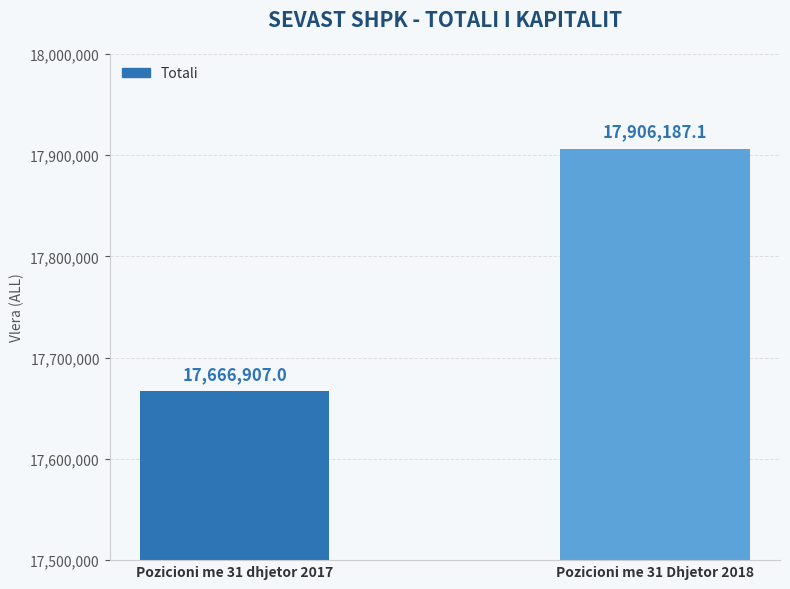

How many categories are shown in the chart?

2